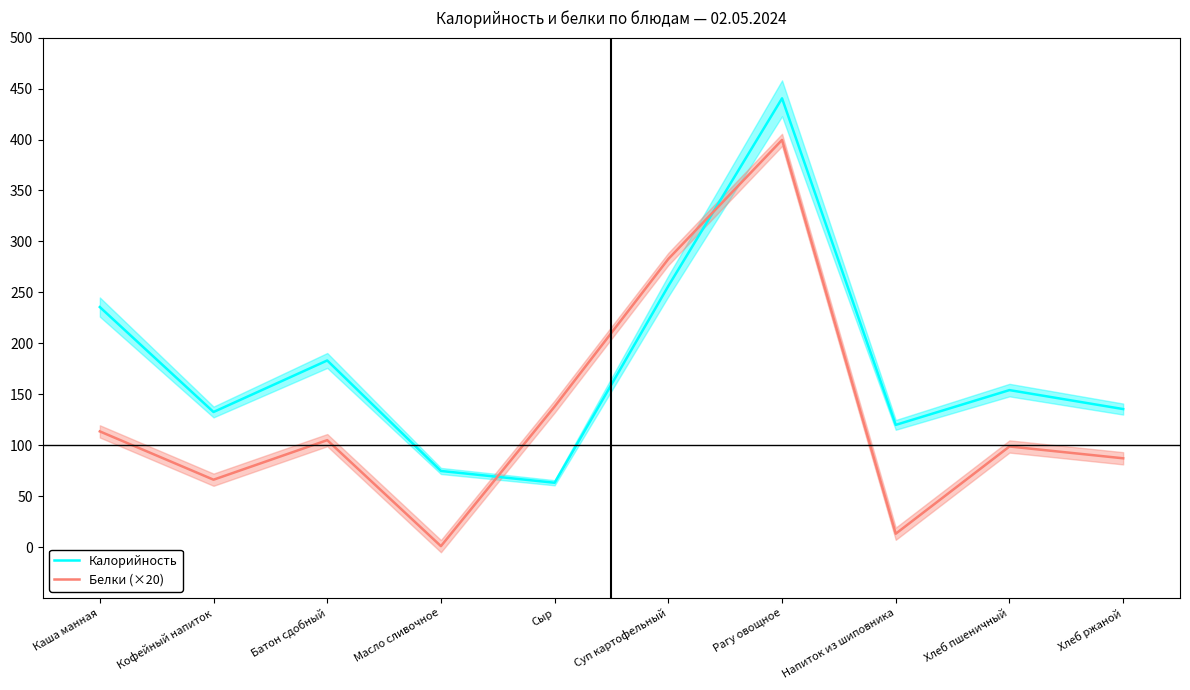

Which category has the highest value in the Калорийность series?

Рагу овощное